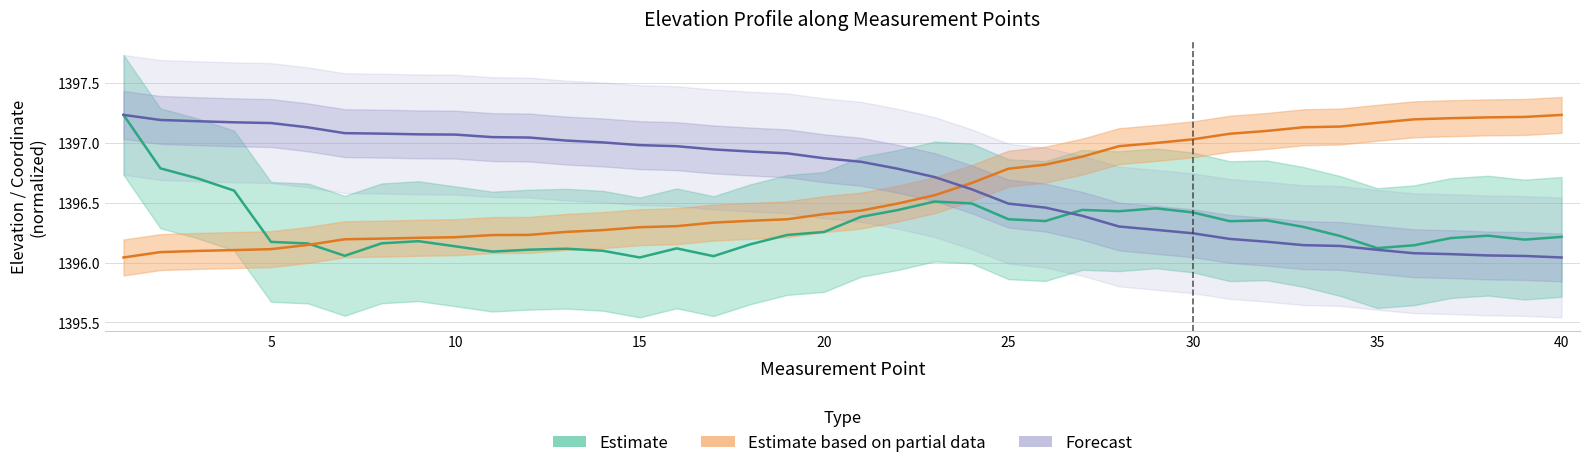

What is the difference between the maximum and minimum values in the North coordinate series?

1.2